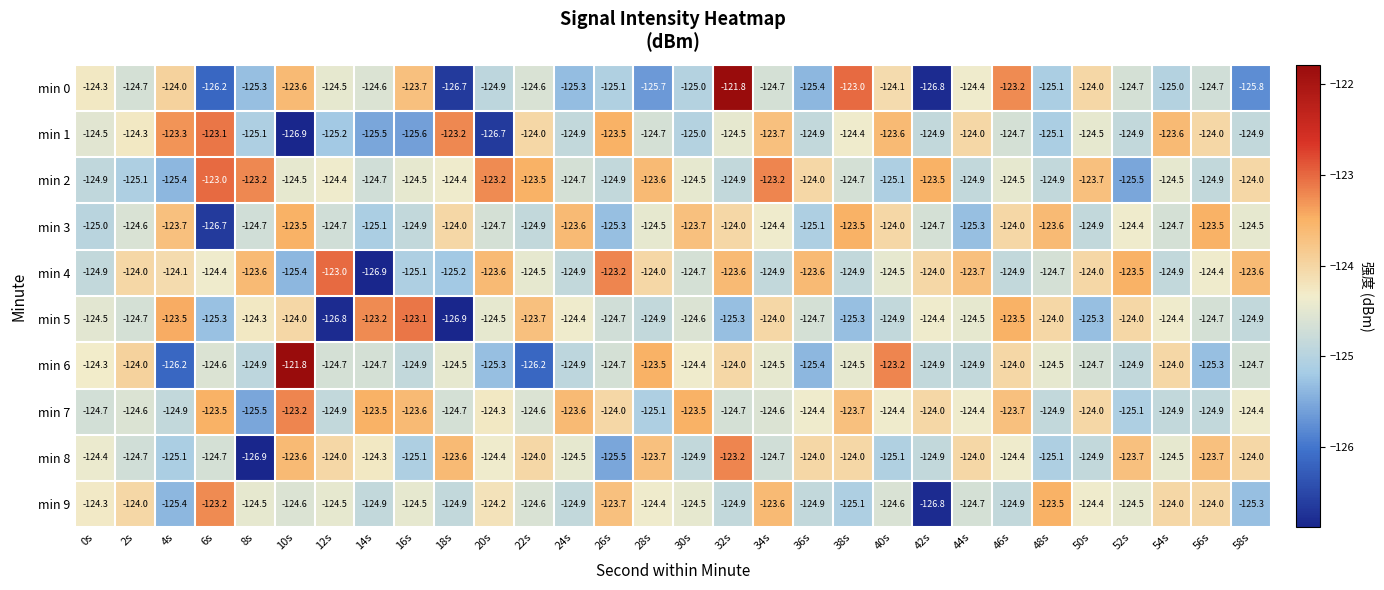

What is the average value of the min 3 series?

-124.5